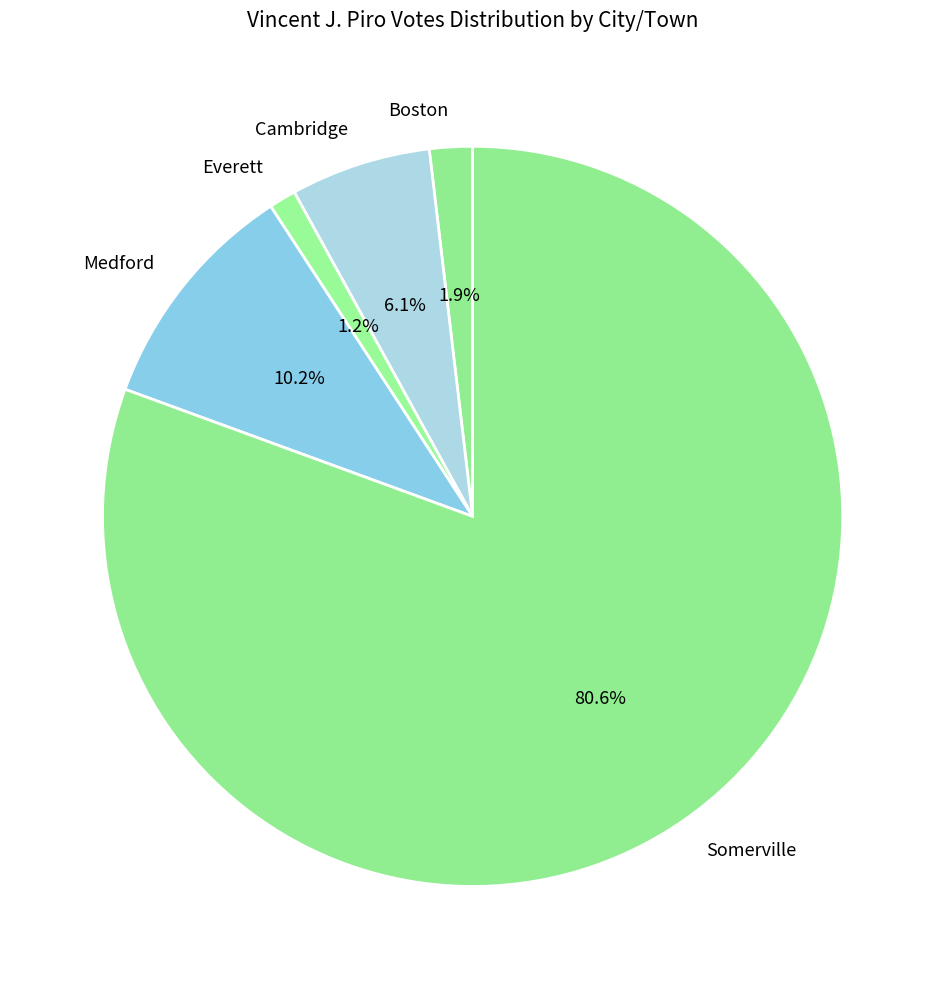

How many segments does this pie chart have?

5